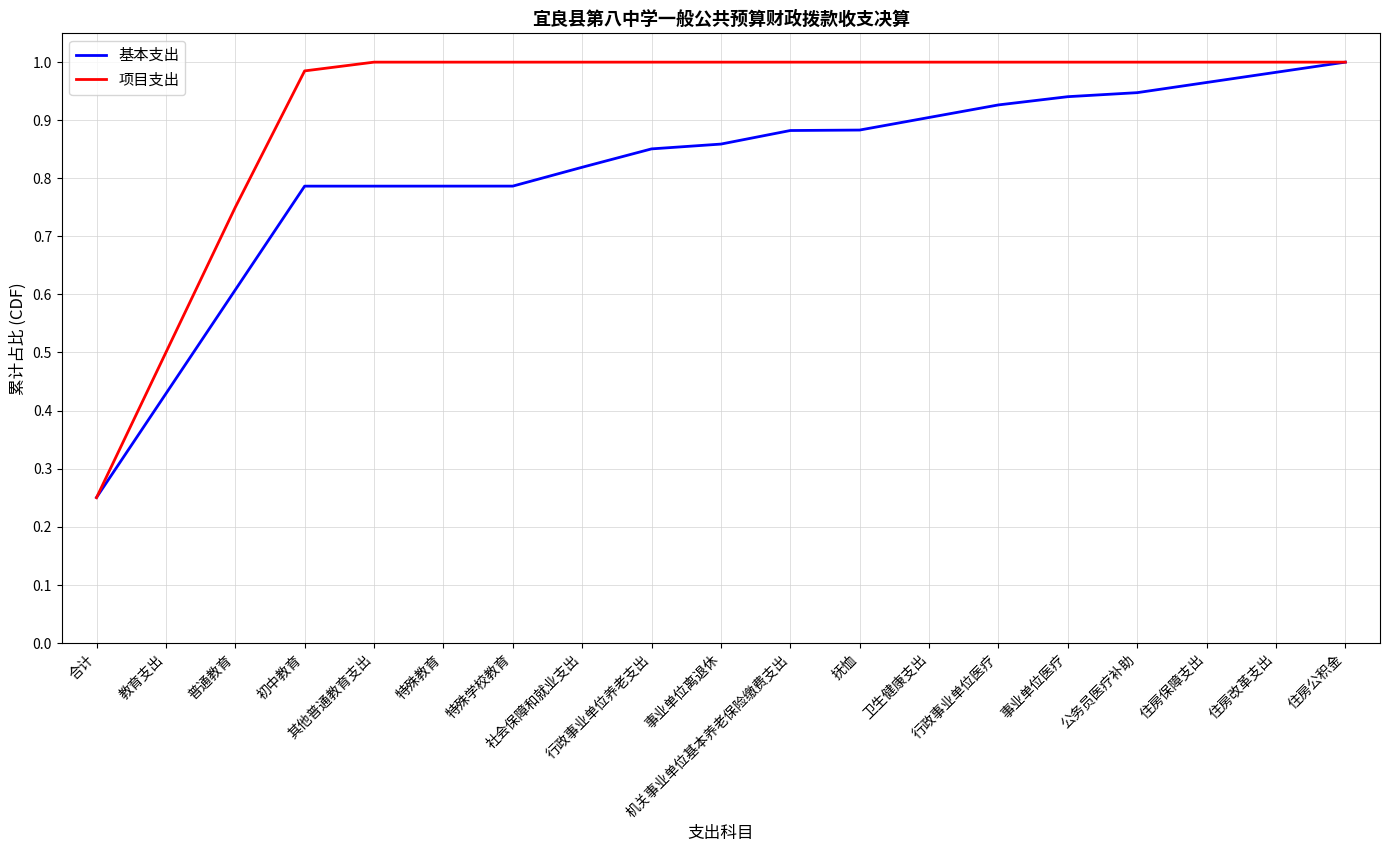

The value of 基本支出 at 教育支出 is 0.7. True or false?

False